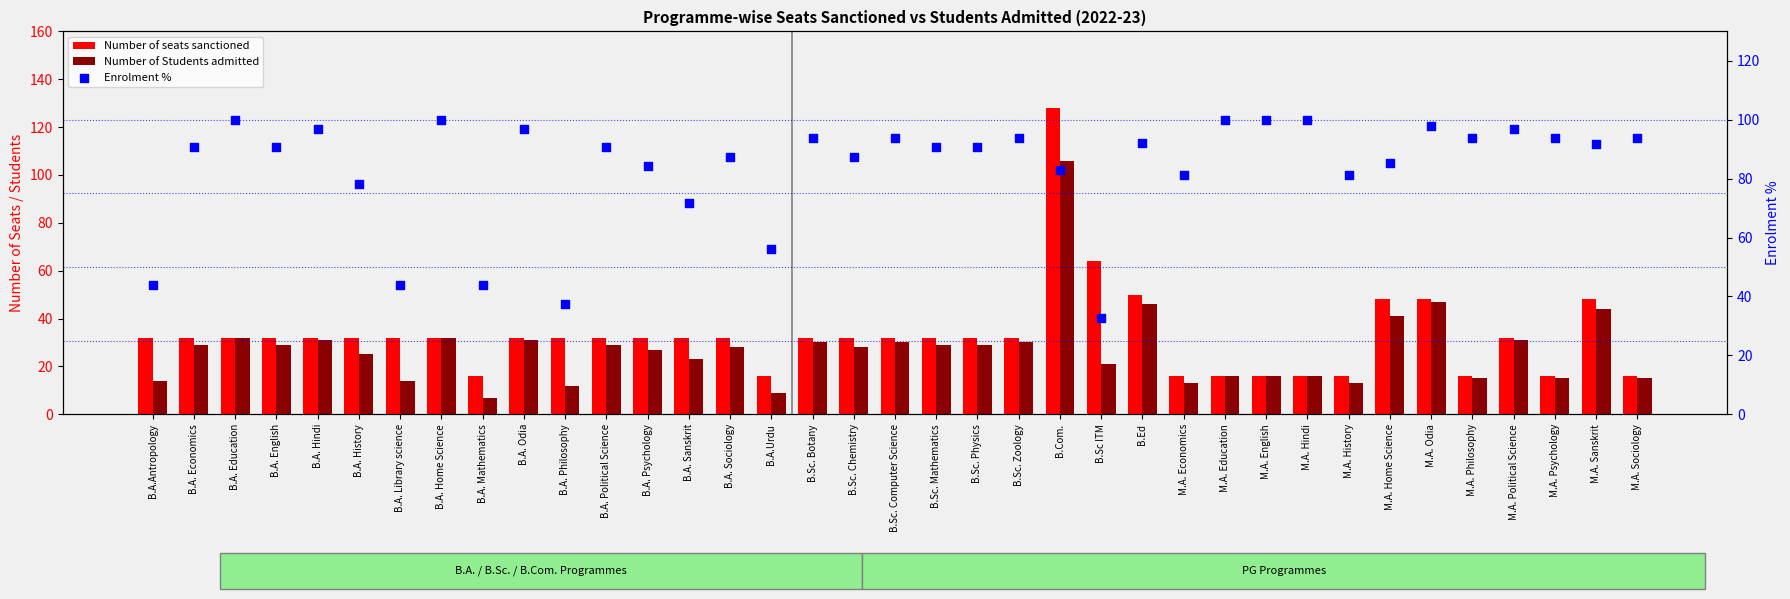

What are all the series names shown in the legend?

Number of seats sanctioned, Number of Students admitted, Enrolment %